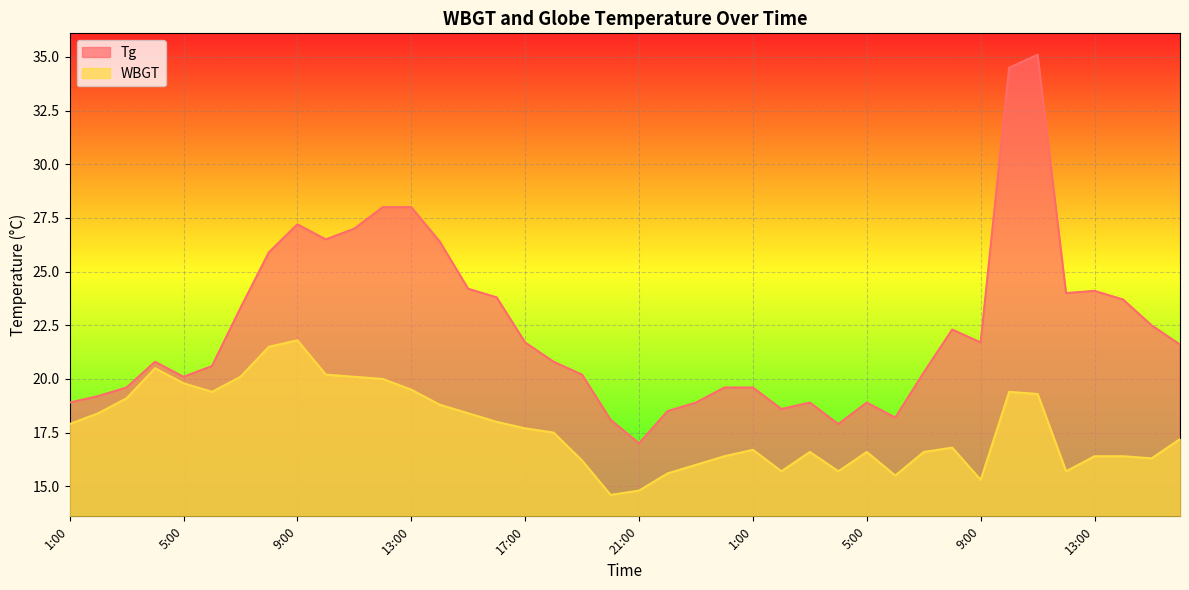

True or false: WBGT and Tg cross at least once.

False